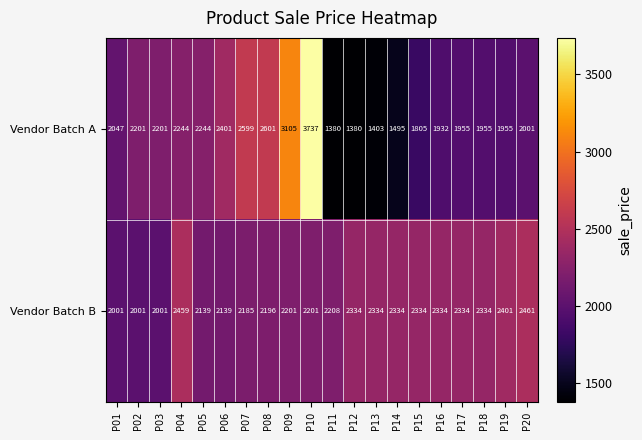

What is the smallest value displayed?

1380